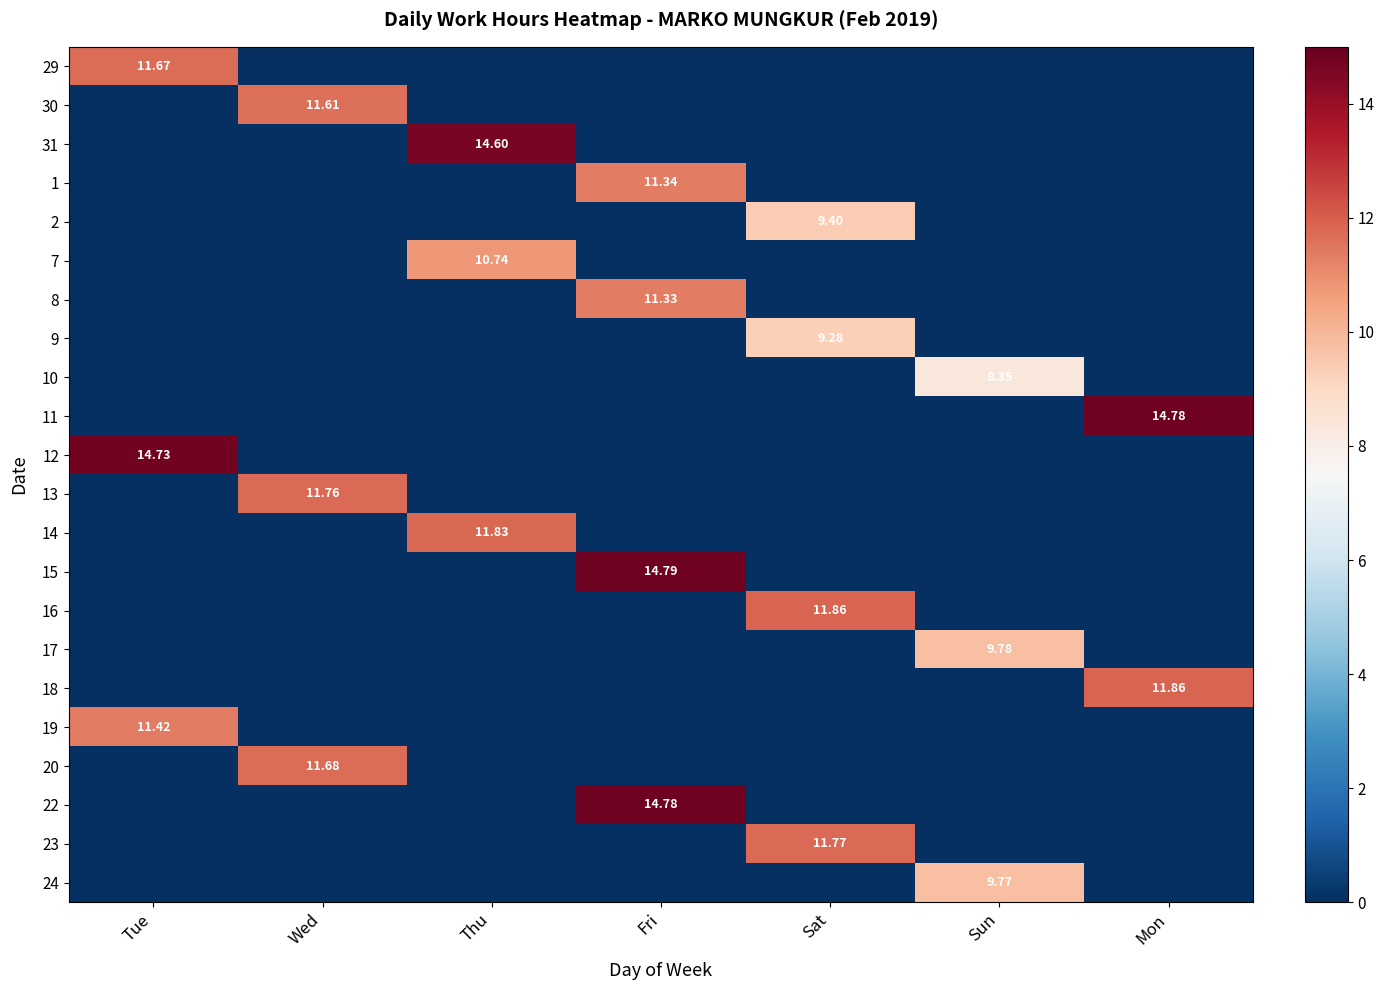

Rank the series by their maximum value, from lowest to highest.

10, 9, 2, 24, 17, 7, 8, 1, 19, 30, 29, 20, 13, 23, 14, 16, 18, 31, 12, 11, 22, 15